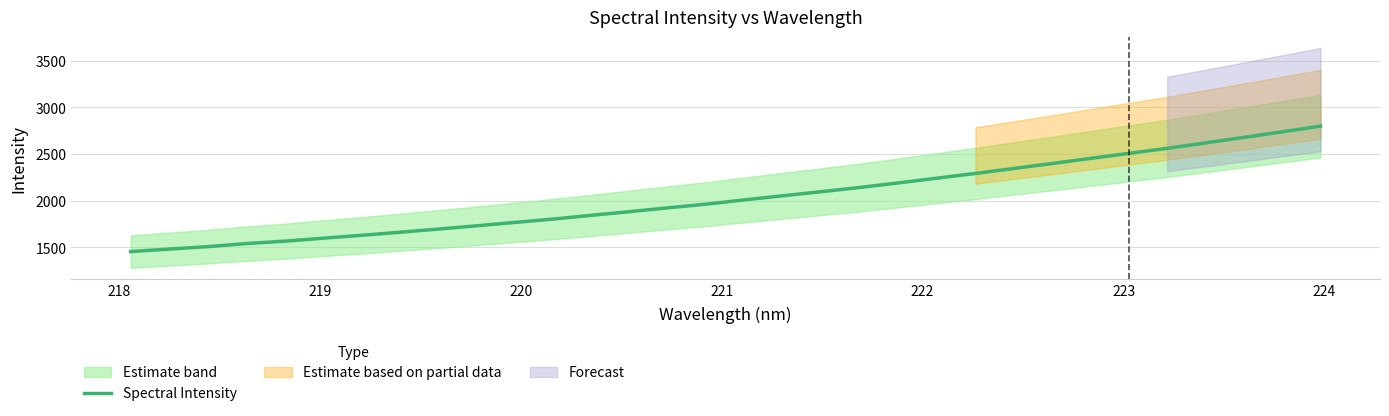

What is the greatest value displayed?

2798.3